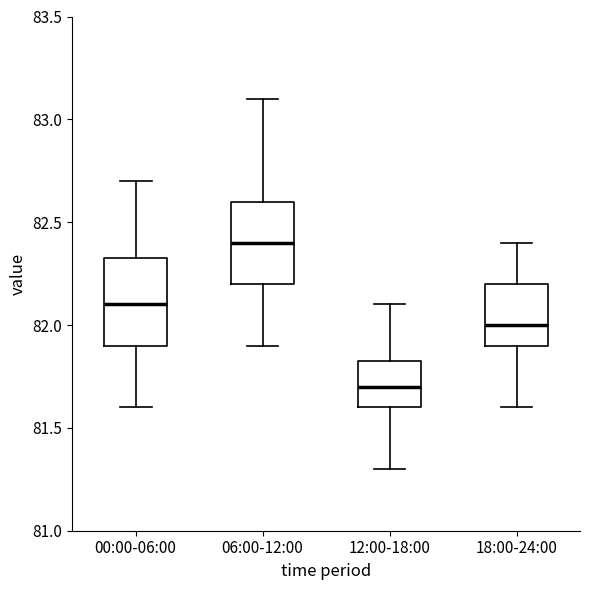

Reading left to right, read every box against the y-axis: the position of its median line, the range the box covers, and the ends of its whiskers. The values are not printed on the chart, so give them approximately, as read against the axis.

00:00-06:00: median 82.10, box 81.90 to 82.35, whiskers 81.60 to 82.70
06:00-12:00: median 82.40, box 82.20 to 82.60, whiskers 81.90 to 83.10
12:00-18:00: median 81.70, box 81.60 to 81.85, whiskers 81.30 to 82.10
18:00-24:00: median 82.00, box 81.90 to 82.20, whiskers 81.60 to 82.40